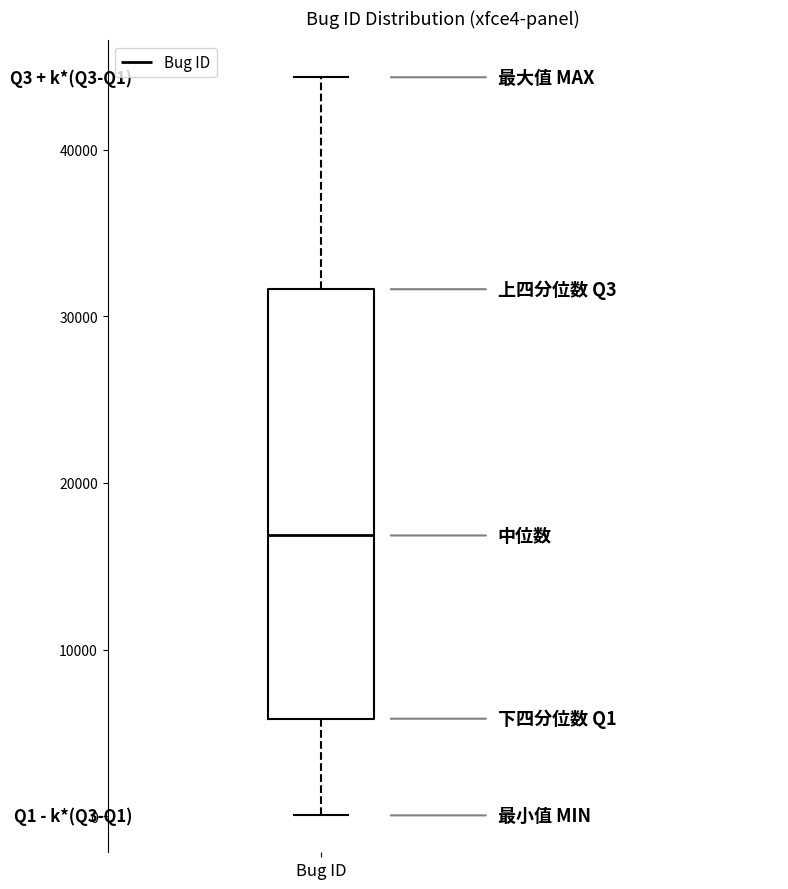

Transcribe this box plot: give where the median line is, the range the box spans, and where the two whiskers end, as read against the y-axis. The values are not printed on the chart, so give them approximately, as read against the axis.

median 17000, box 6000 to 32000, whiskers 0 to 44000